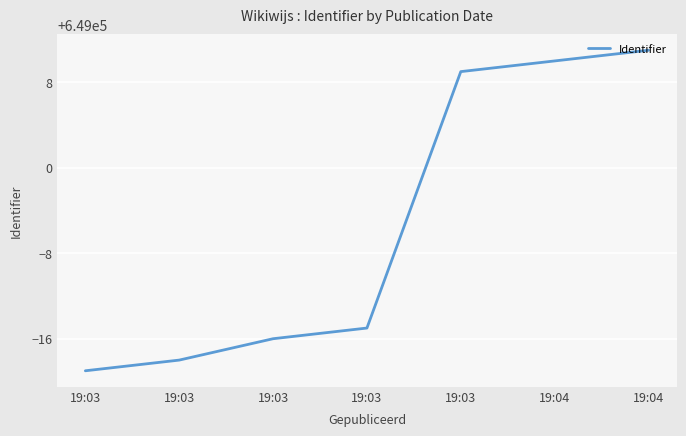

How many categories are shown in the chart?

7